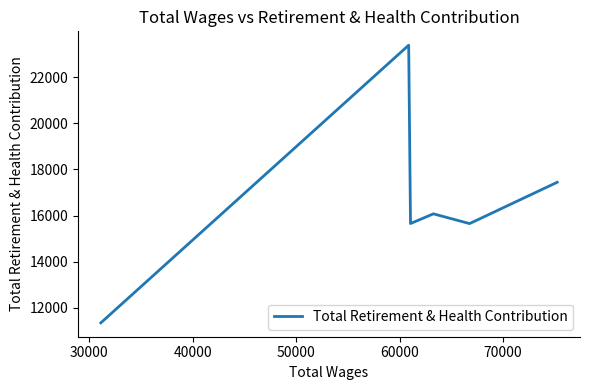

How many interior local peaks (higher than both neighbors) does the data have?

2